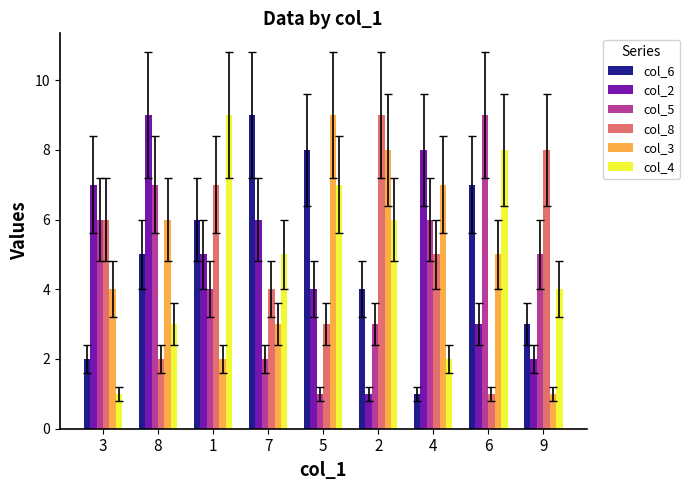

What is the total value across all series at 8?

32